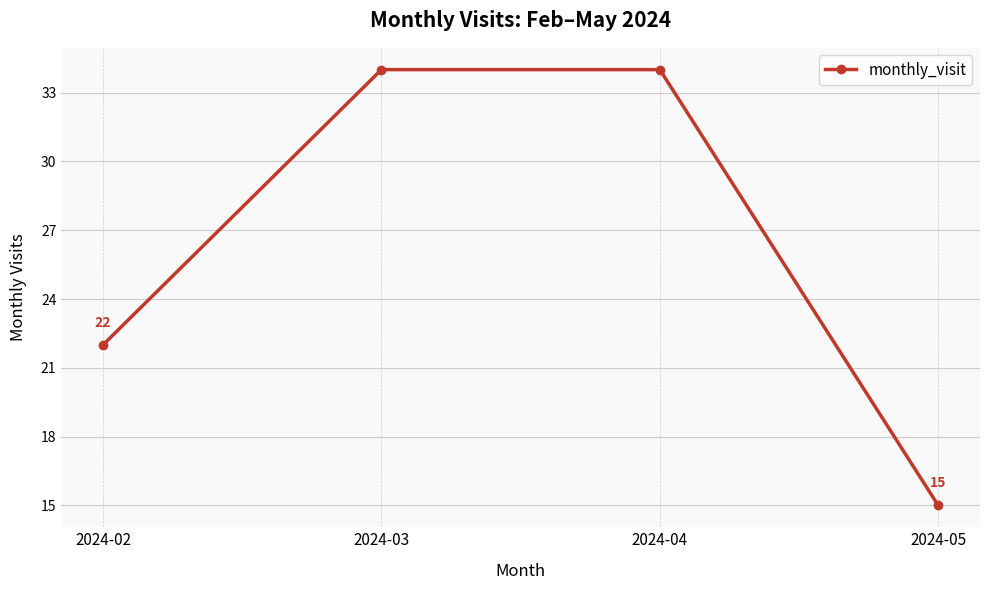

What is the smallest value displayed?

15